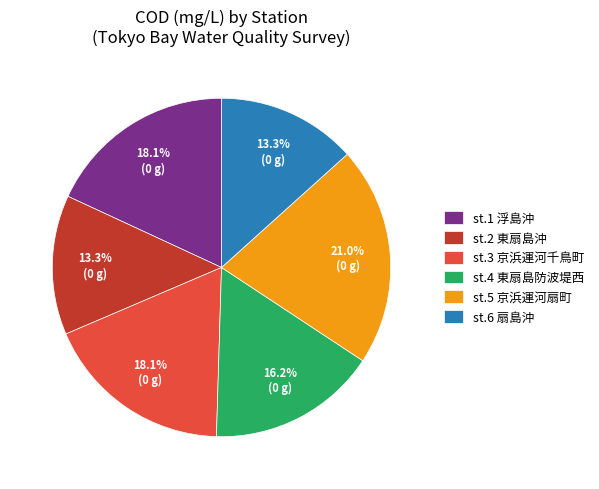

The st.5 京浜運河扇町 slice represents 21% of the pie. True or false?

True